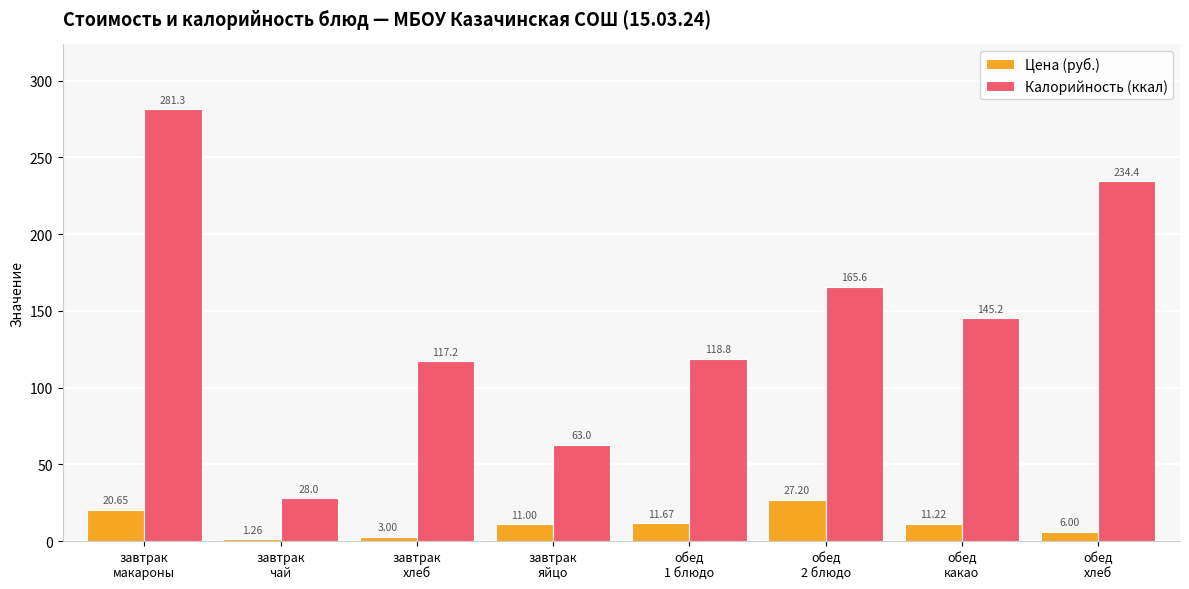

Which series has the largest total across all categories?

Калорийность (ккал)